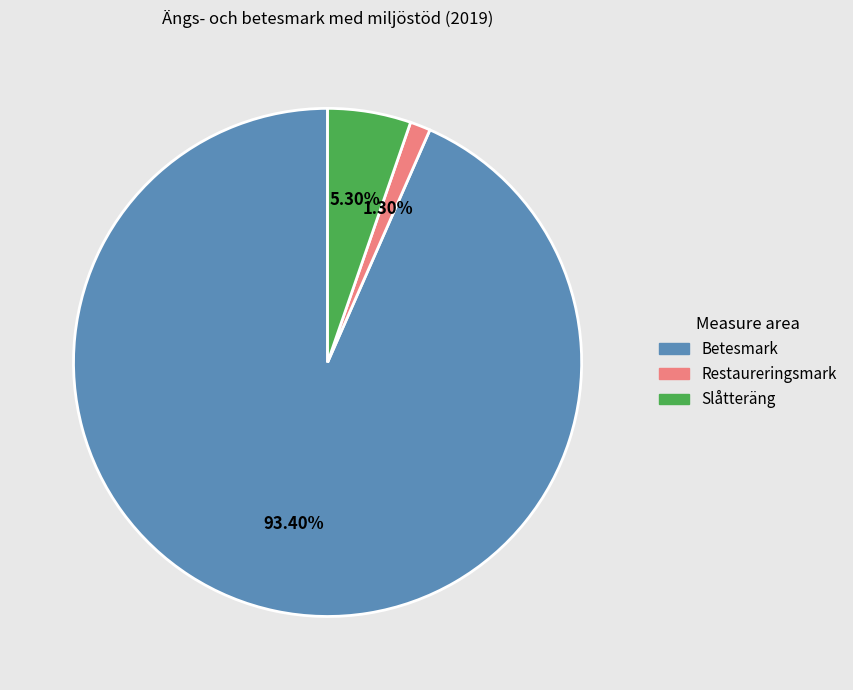

Does any single category account for the majority?

Yes